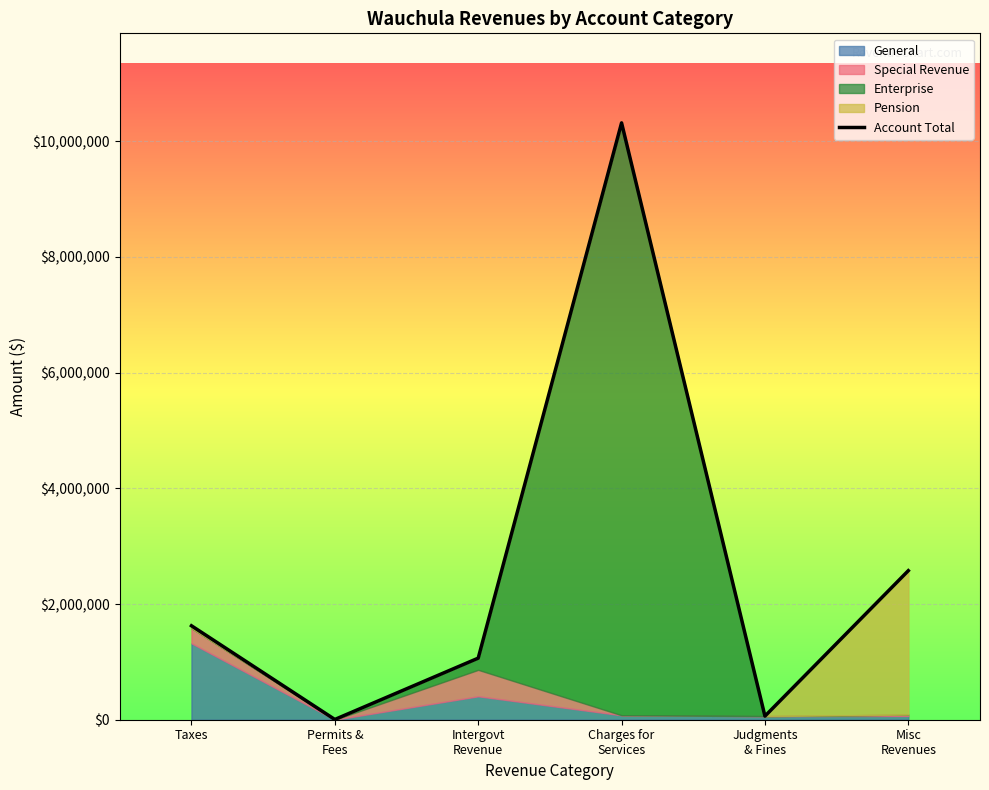

What is the average value?

2608263